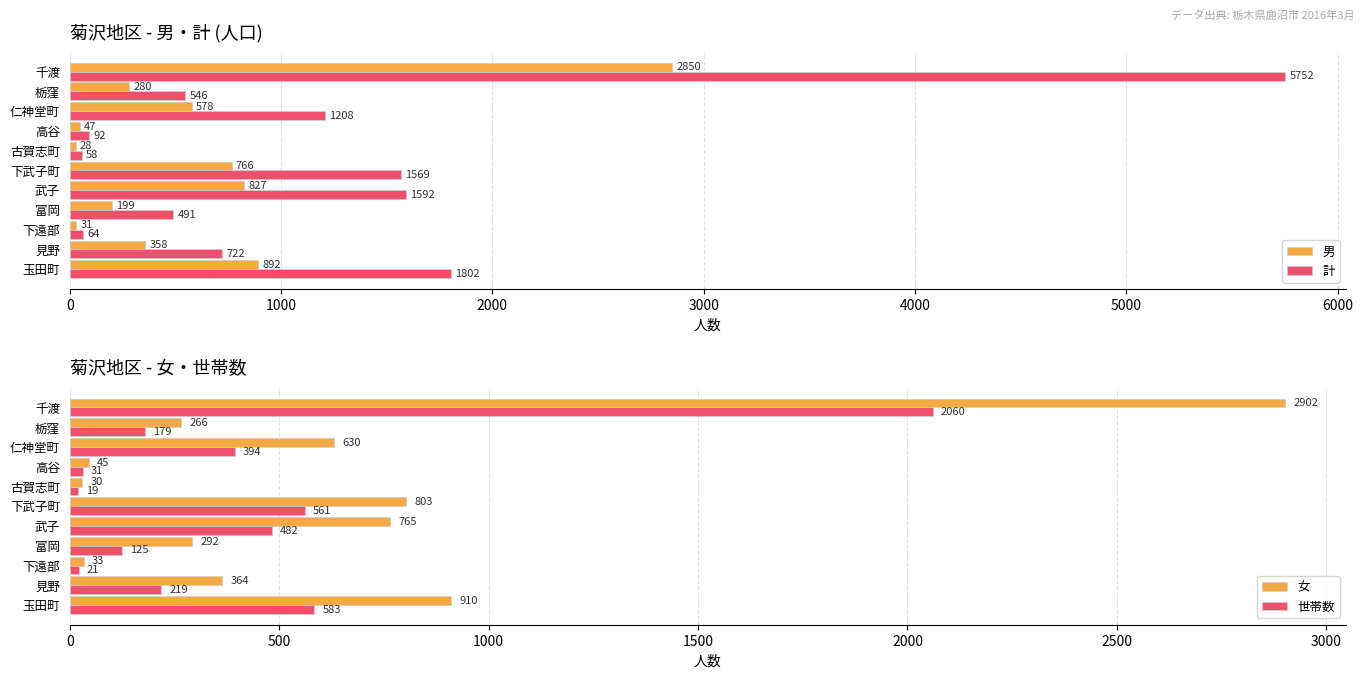

List the labels in order of 女 value, largest first.

千渡, 玉田町, 下武子町, 武子, 仁神堂町, 見野, 富岡, 栃窪, 高谷, 下遠部, 古賀志町